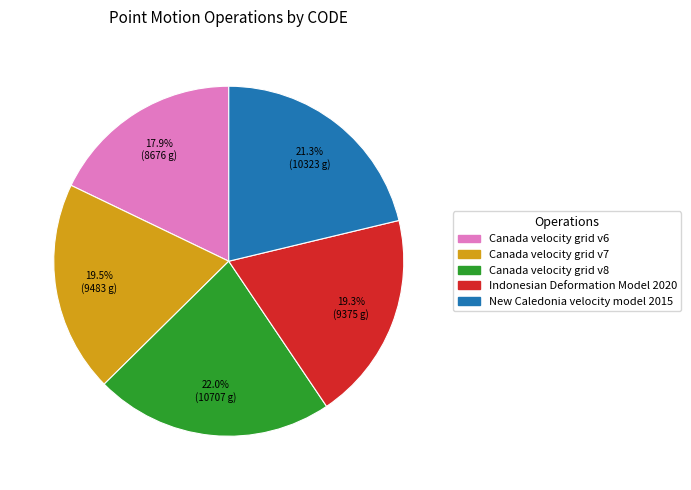

To the nearest percent, what is the combined percentage of Indonesian Deformation Model 2020 and New Caledonia velocity model 2015?

41%